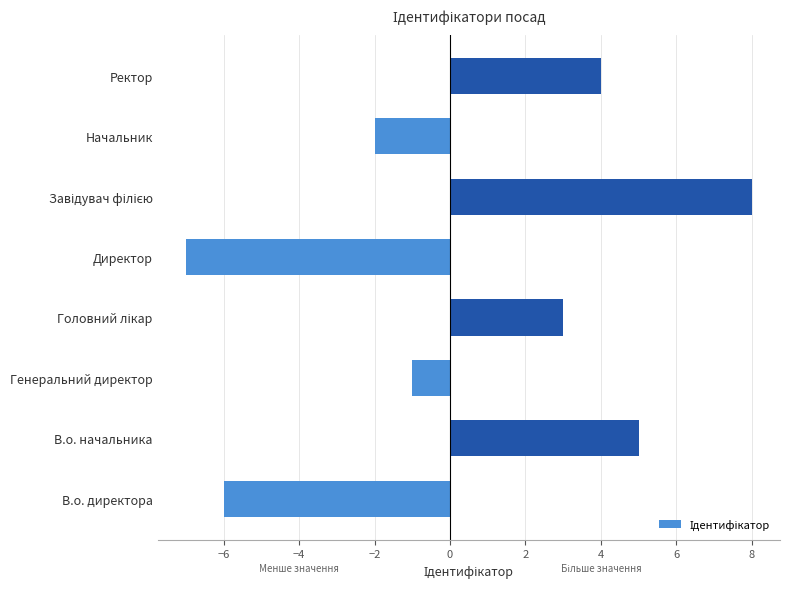

True or false: the data shows 4 at Ректор.

True